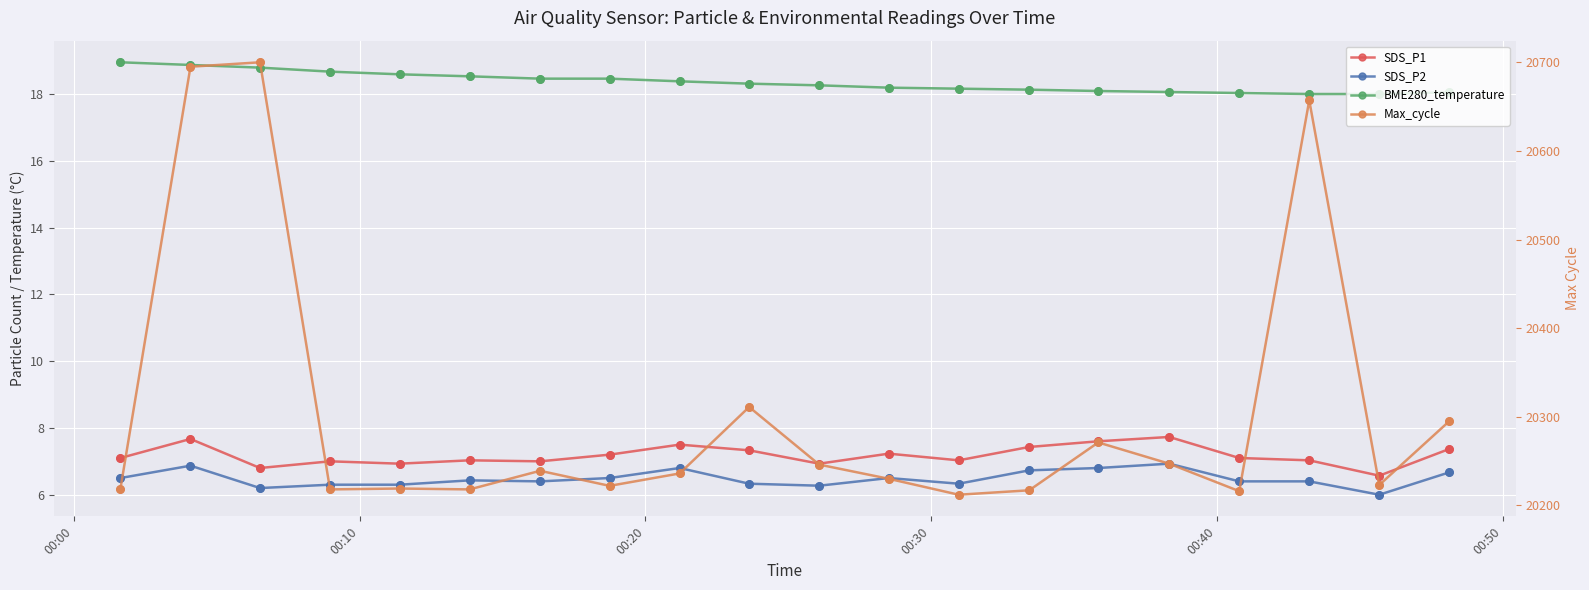

Which series contains the lowest Y value?

SDS_P2